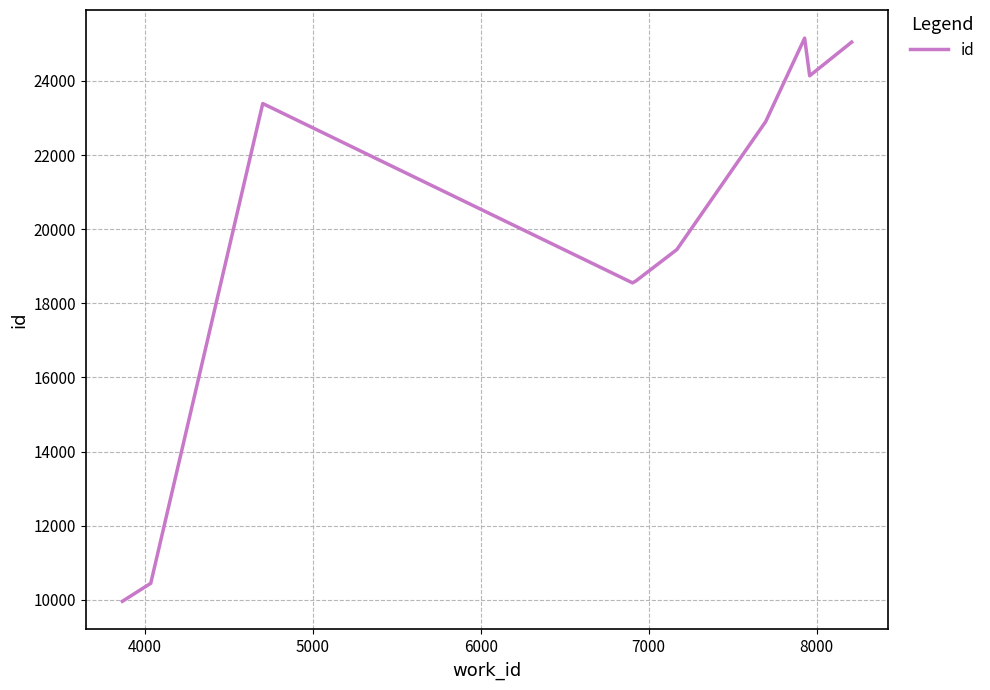

What is the greatest value displayed?

25155